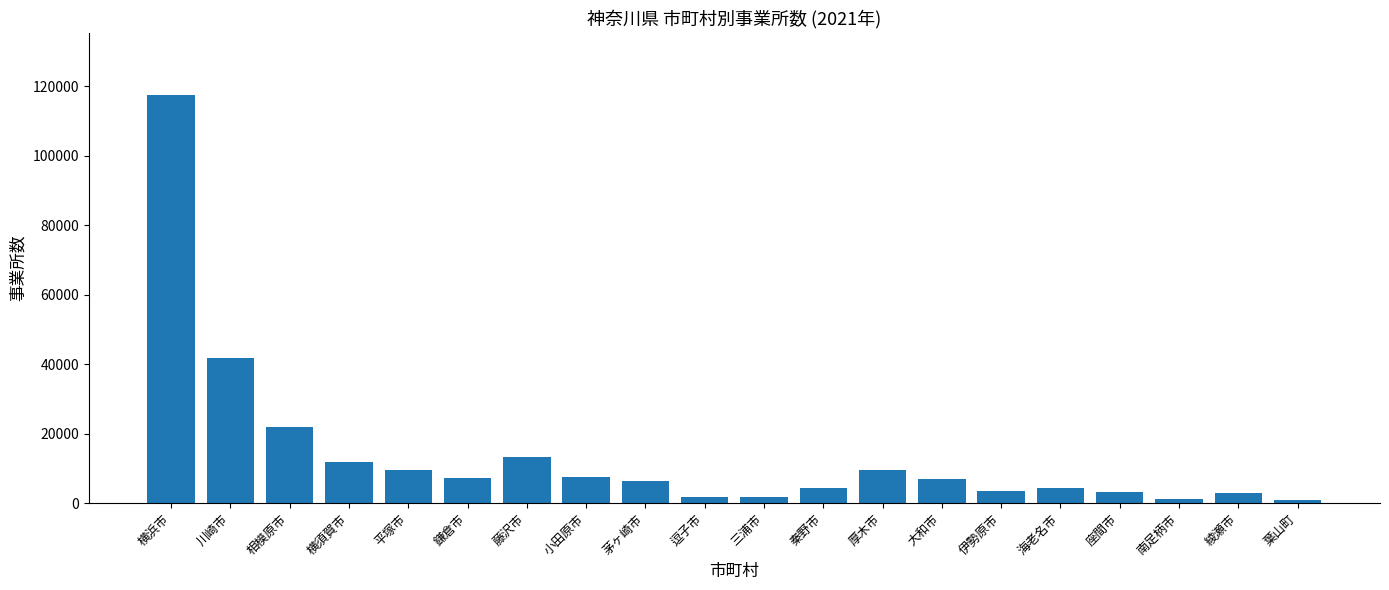

What position from the right is 川崎市?

19